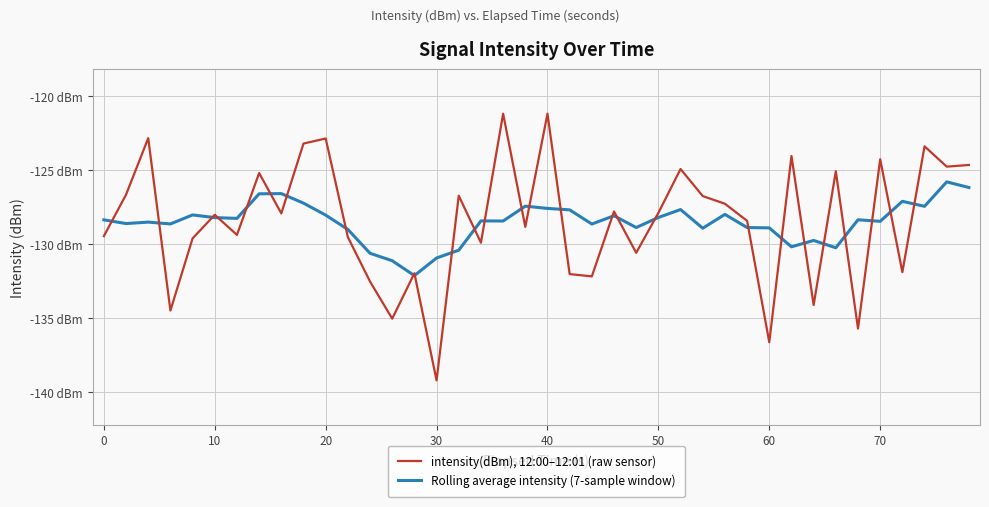

Does the chart have visible grid lines?

Yes